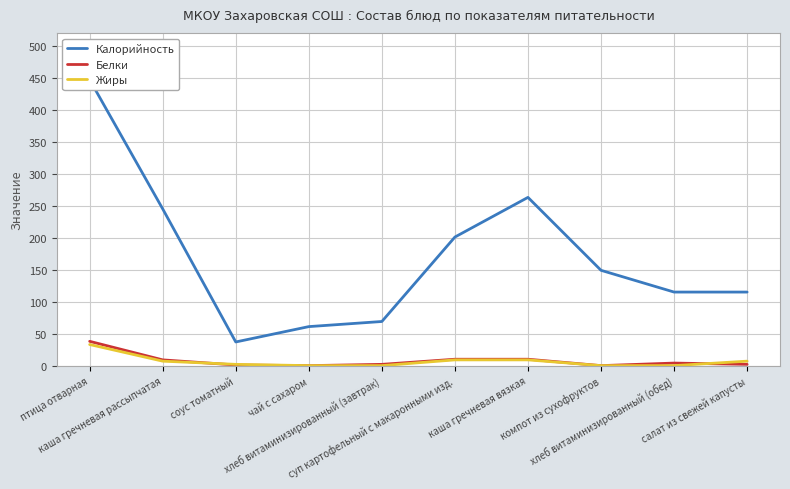

What are all the series names shown in the legend?

Калорийность, Белки, Жиры